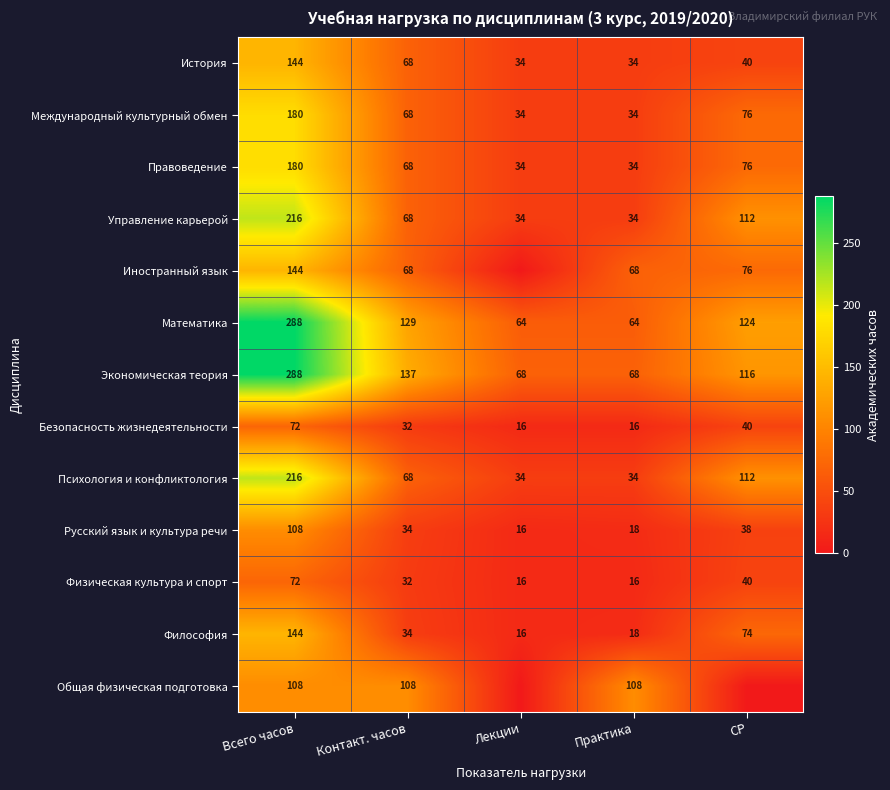

How many categories are shown in the chart?

5